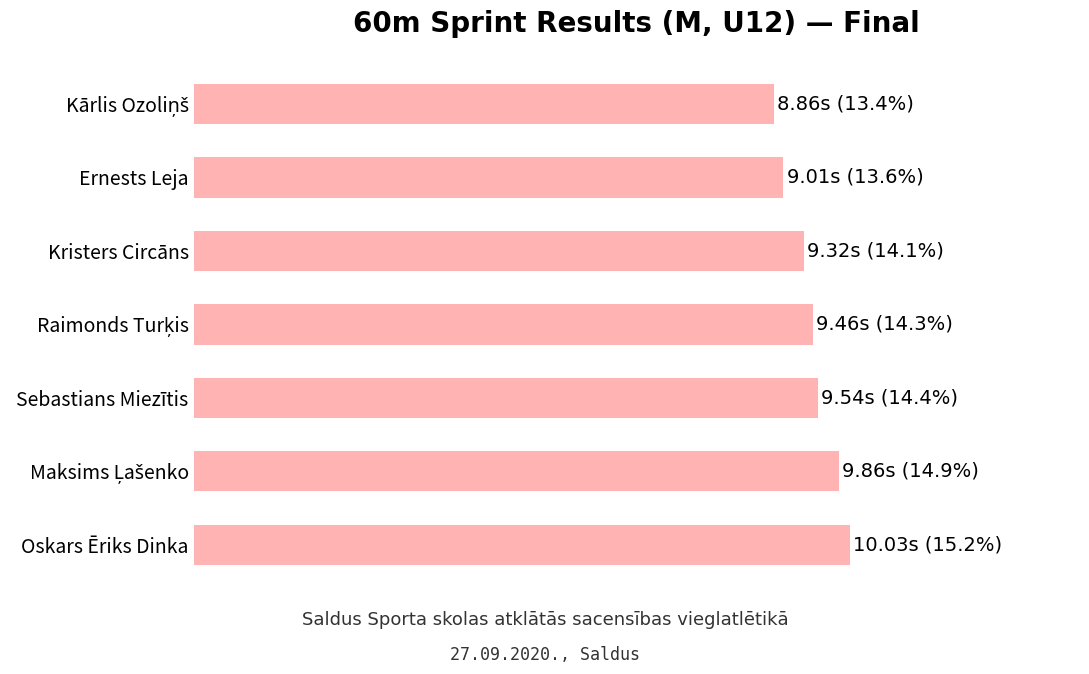

Does the chart contain stacked bars?

No